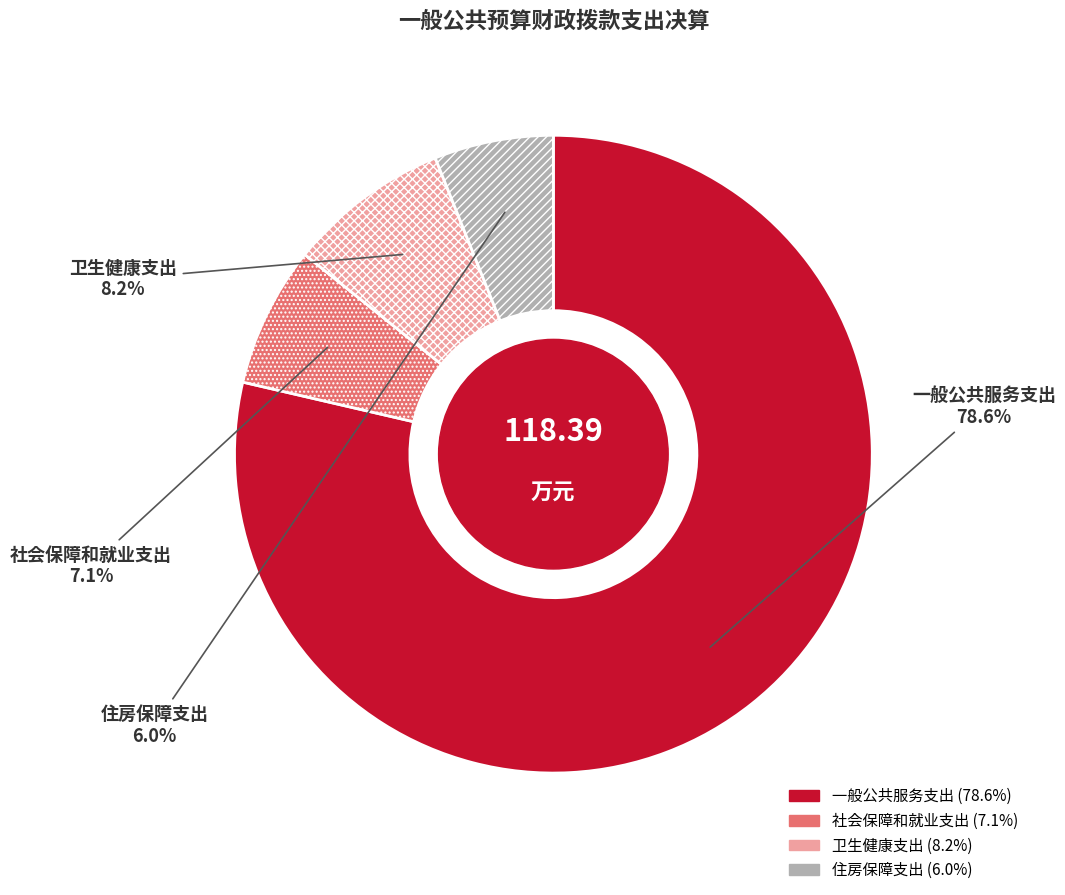

Is there a majority slice in this chart?

Yes